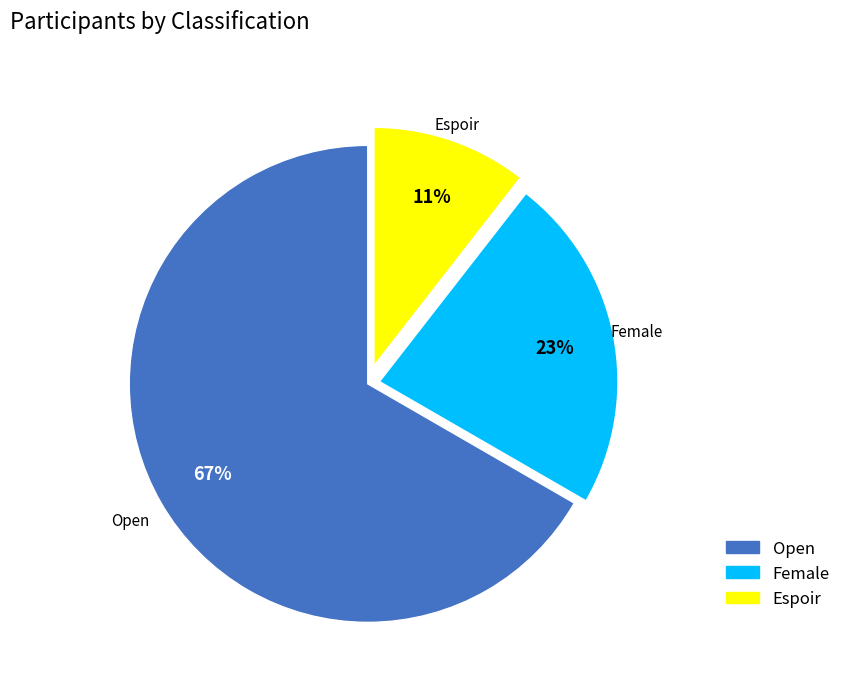

Which has a higher value, Espoir or Open?

Open